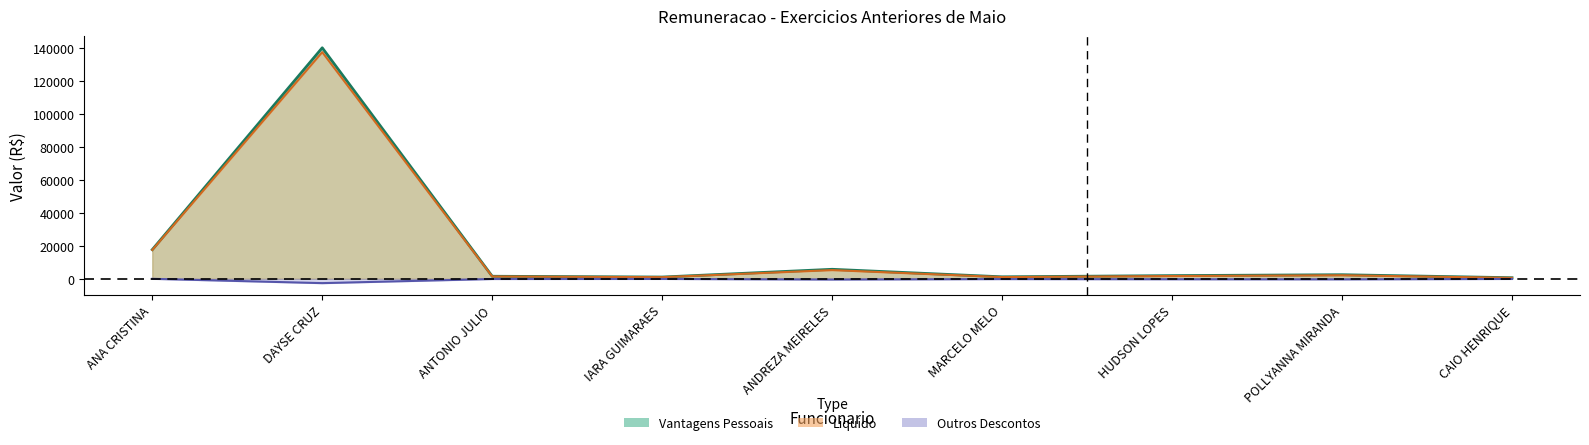

Which series has the largest total across all categories?

Vantagens Pessoais